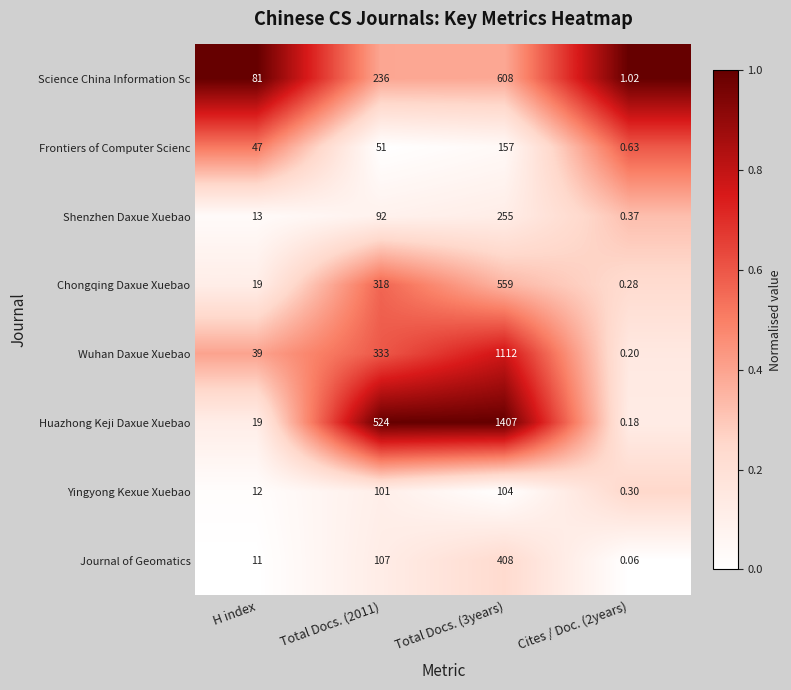

At Total Docs. (3years), list the series in order from largest to smallest.

Huazhong Keji Daxue Xuebao, Wuhan Daxue Xuebao, Science China Information Sc, Chongqing Daxue Xuebao, Journal of Geomatics, Shenzhen Daxue Xuebao, Frontiers of Computer Scienc, Yingyong Kexue Xuebao